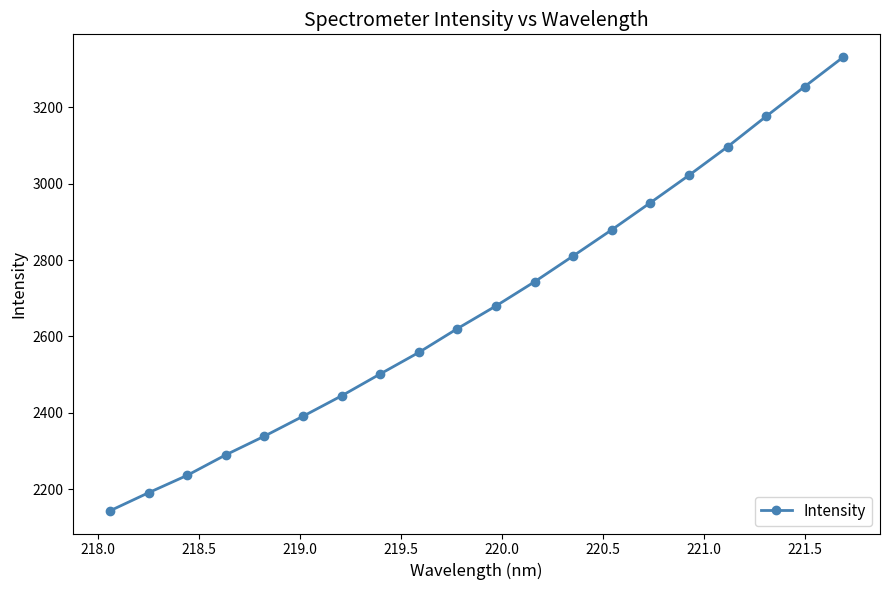

What is the sum of all values?

53664.7